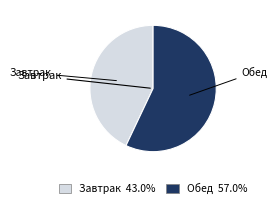

What is the majority slice?

Обед